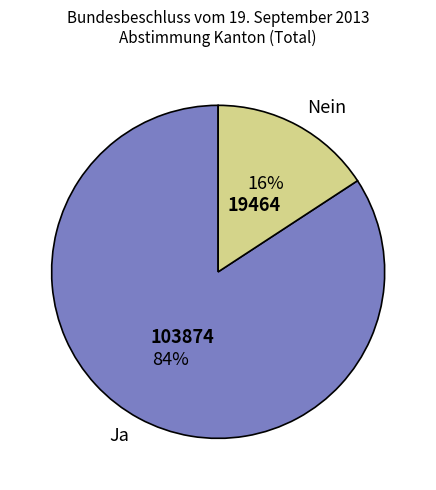

Rank the categories by value from highest to lowest.

Ja, Nein